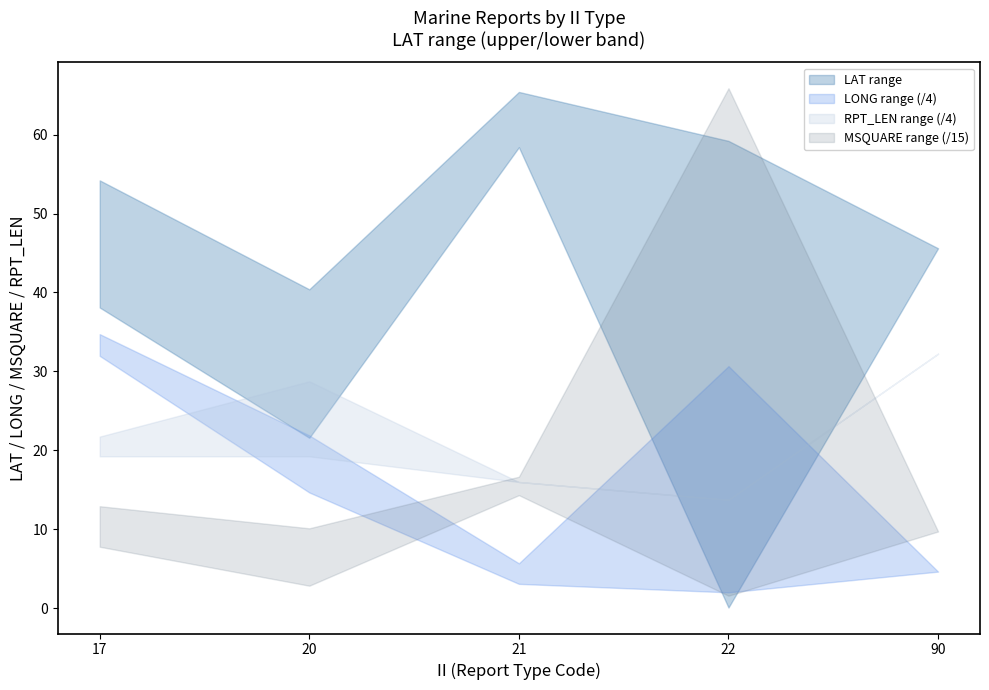

Between 90 and 21, which is larger?

21